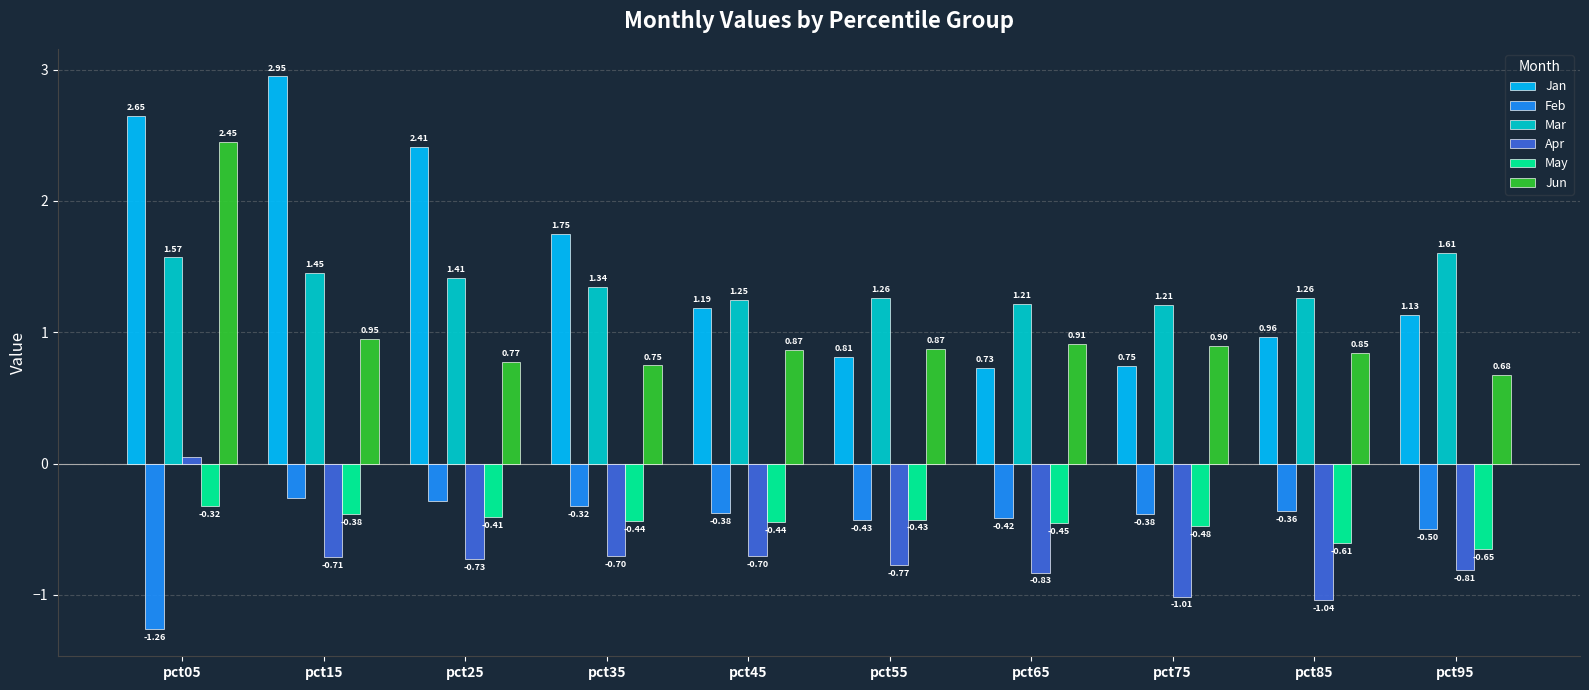

Are the bars horizontal?

No